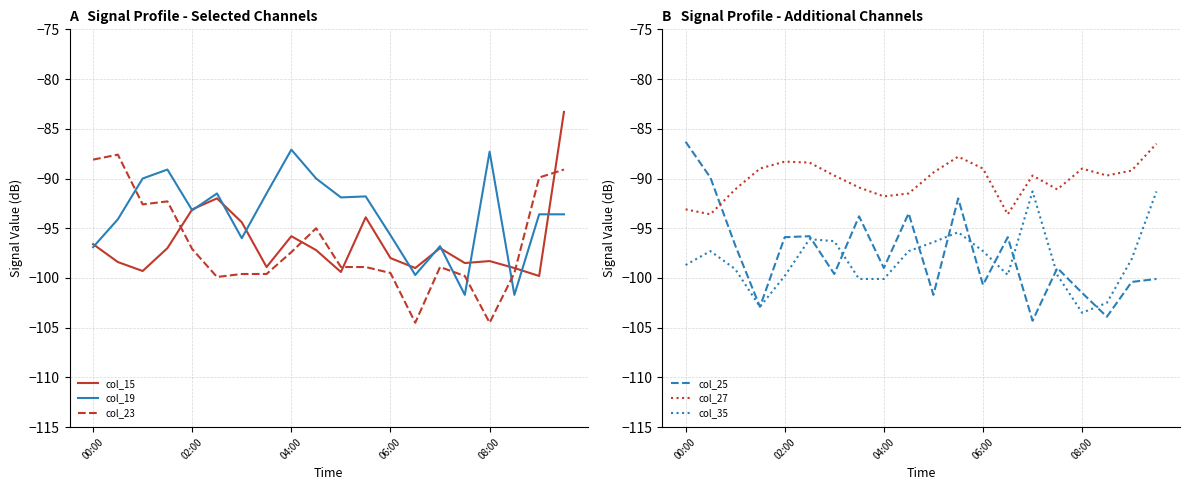

What is the highest value of the col_23 series?

-87.6